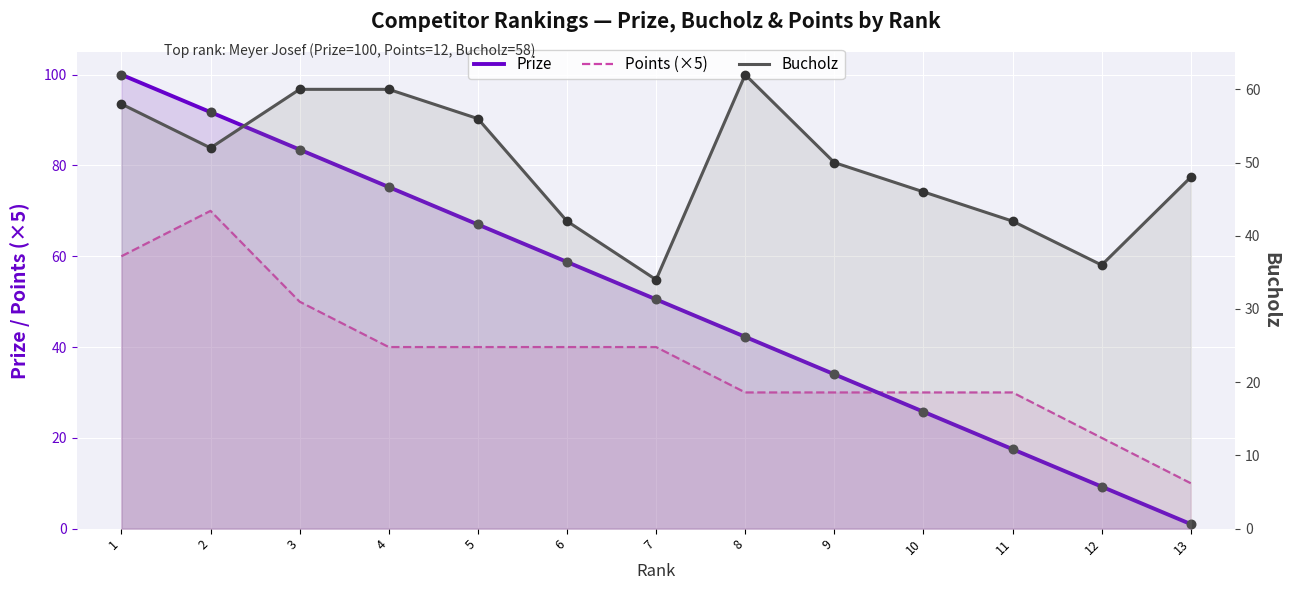

Is the value of Points (×5) at 10 greater than the value of Bucholz at 11?

No